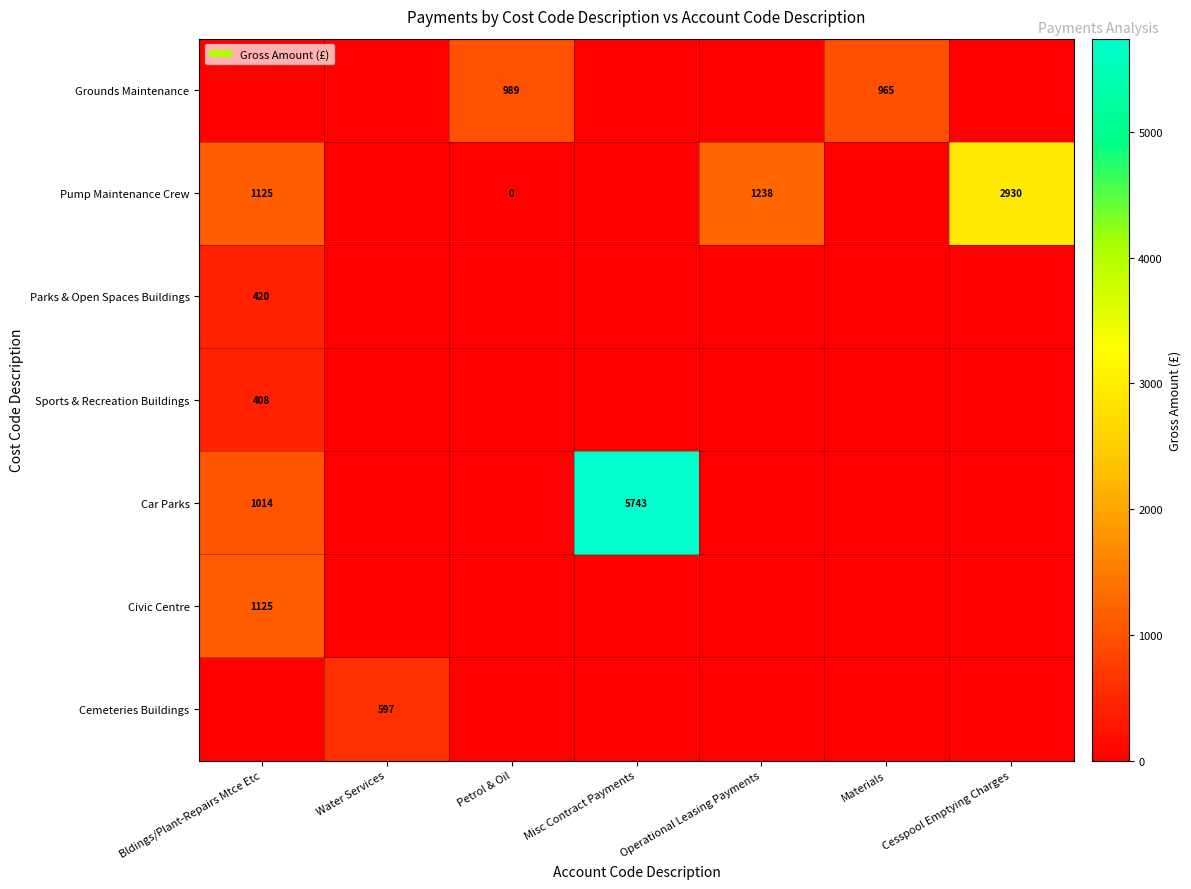

The value of Sports & Recreation Buildings at Bldings/Plant-Repairs Mtce Etc is 408. True or false?

True